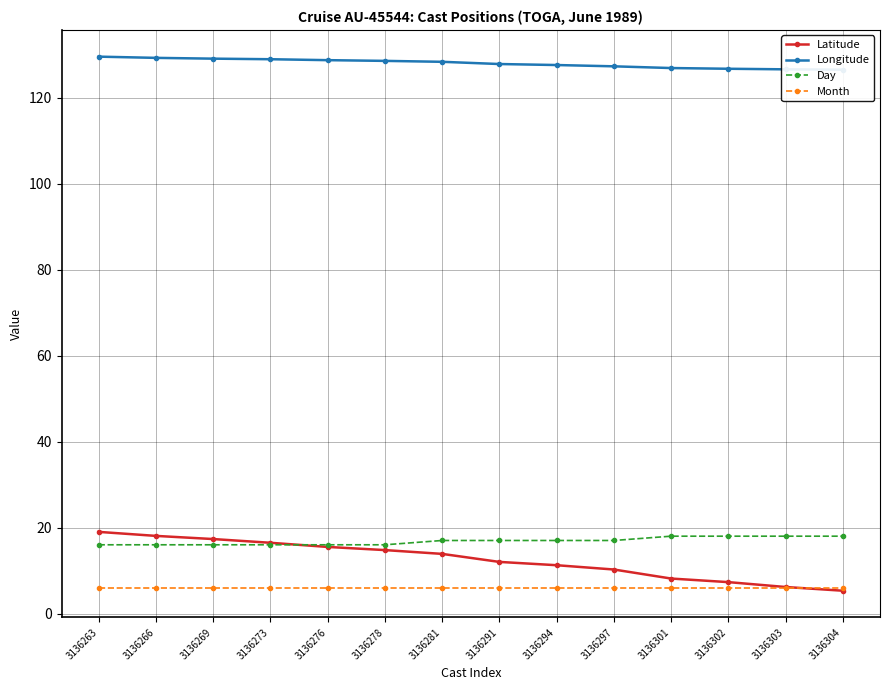

What is the total value across all series at 3136278?

165.3